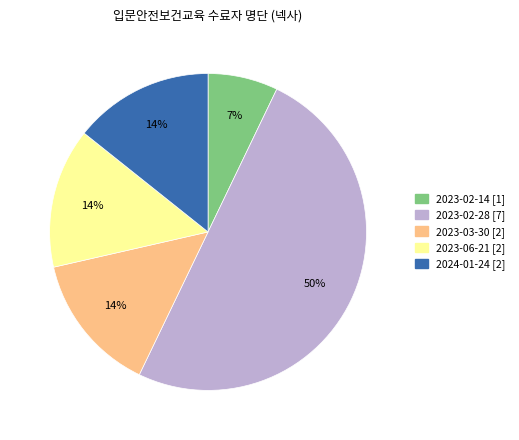

Which slice is the smallest?

2023-02-14